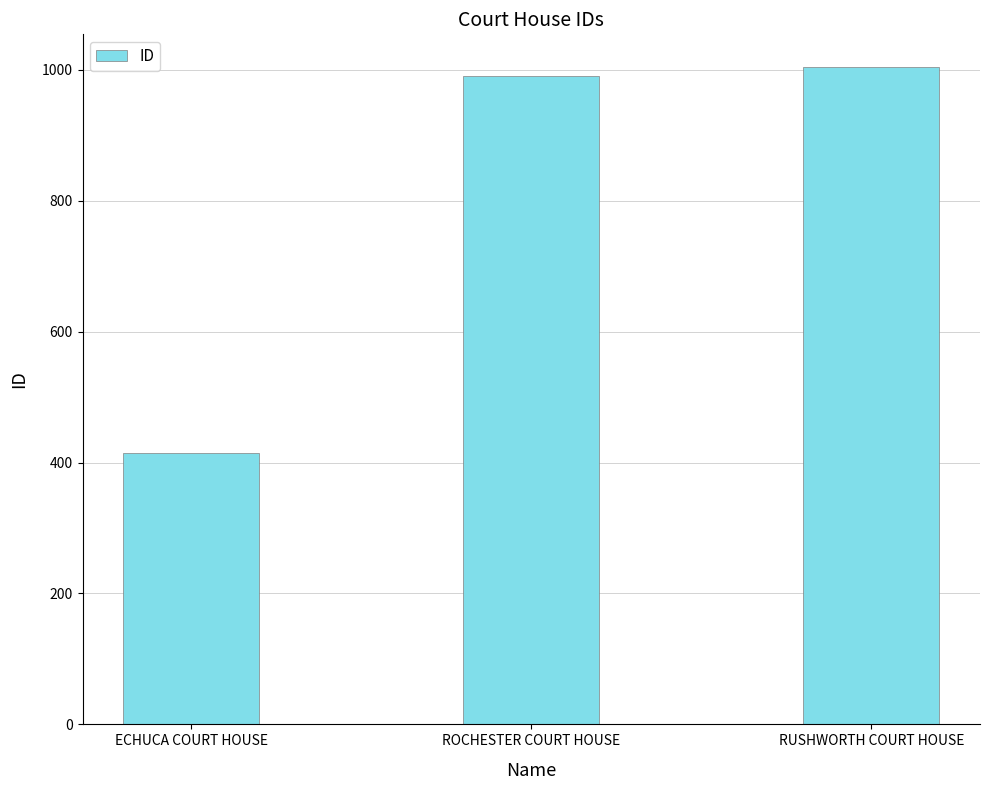

What is the ratio of the value at ECHUCA COURT HOUSE to the value at RUSHWORTH COURT HOUSE?

0.4